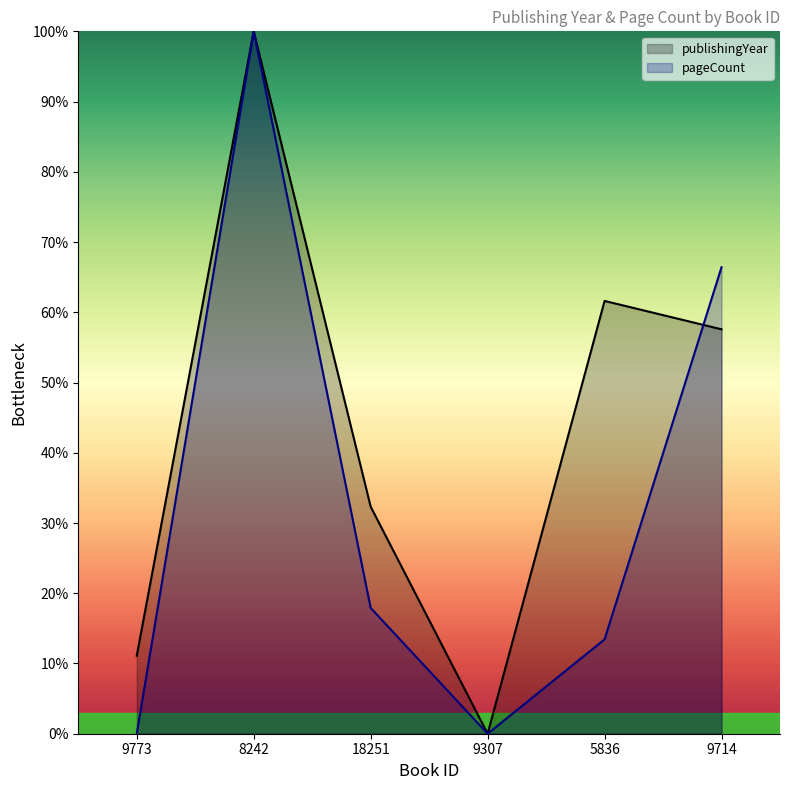

The publishingYear series shows -44.4 at 9307. True or false?

False